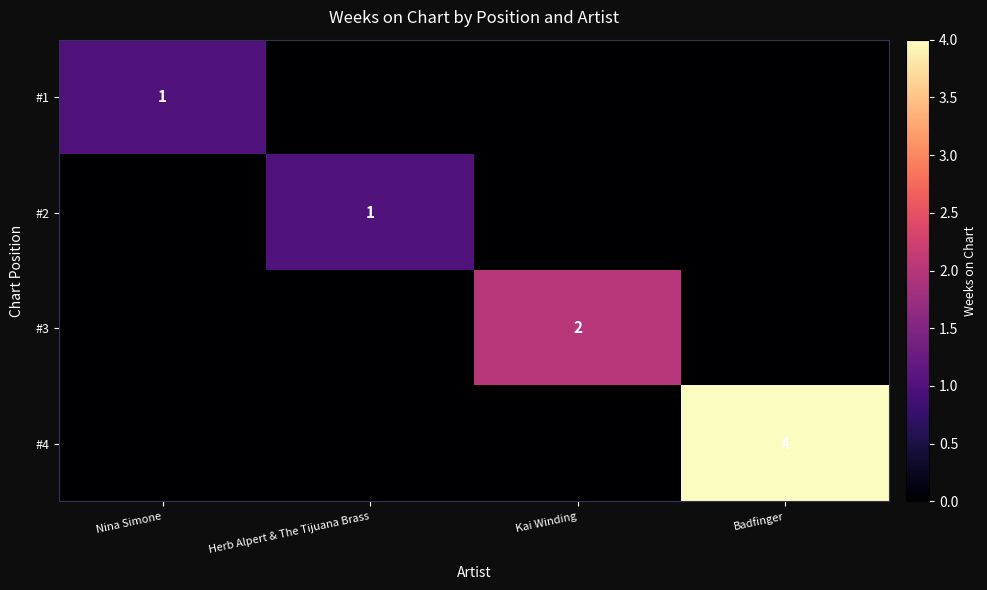

The #4 series shows 4 at Badfinger. True or false?

True